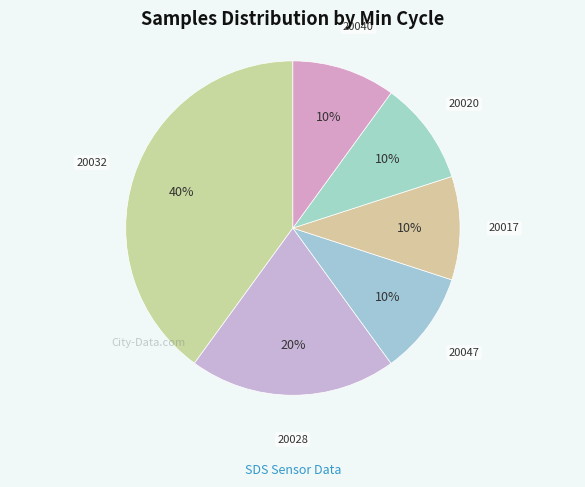

How many slices are in this pie chart?

6